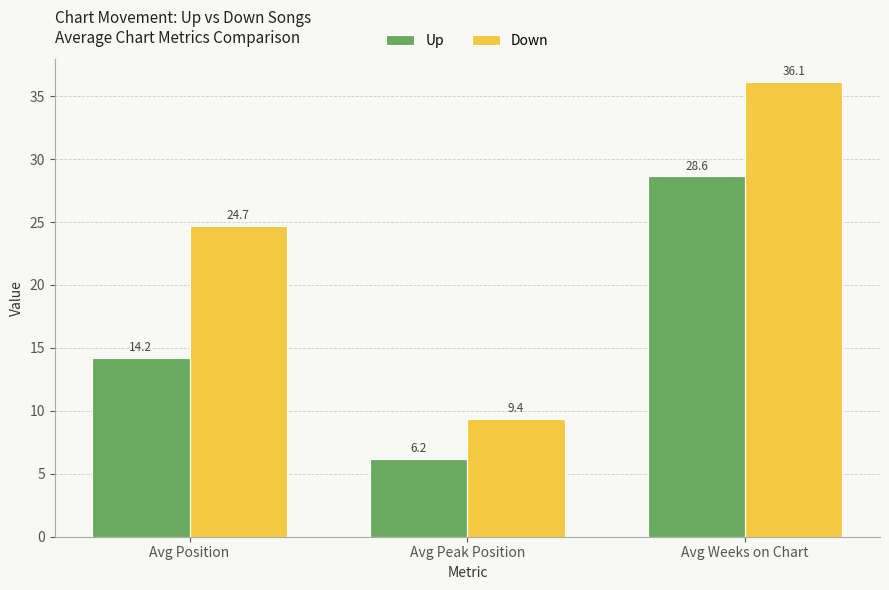

Does the chart contain any negative values?

No